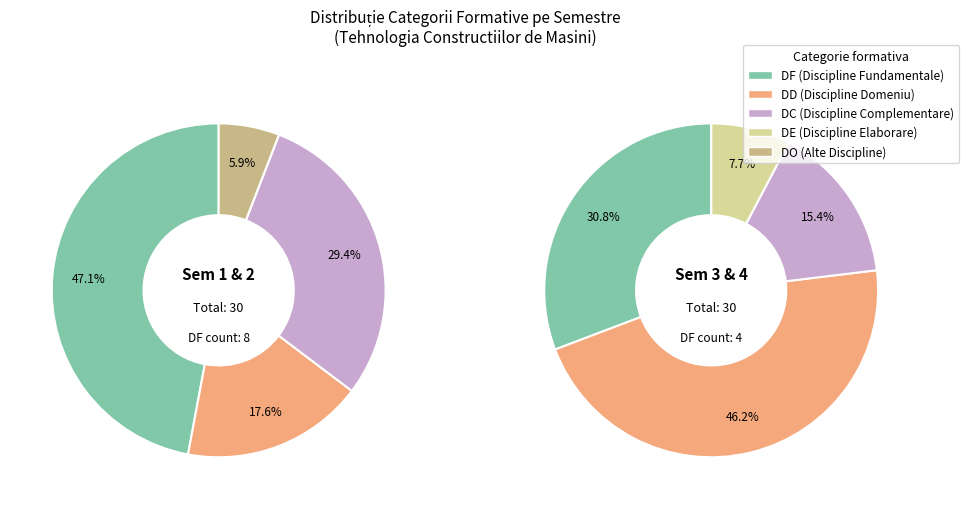

True or false: DD accounts for 30% of the total.

True